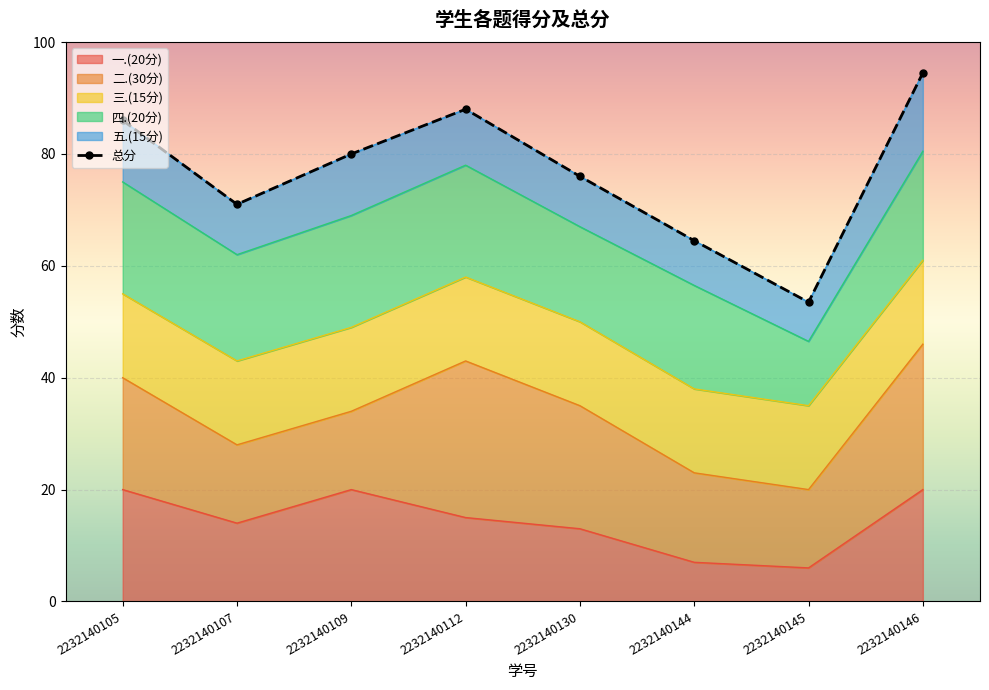

How many data points are above 80?

3